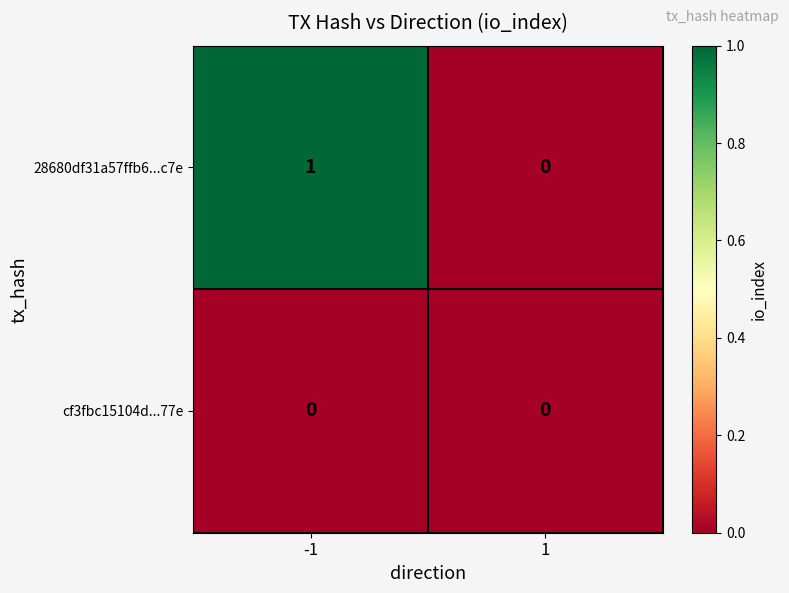

Which series changed the most between -1 and 1?

28680df31a57ffb6...c7e